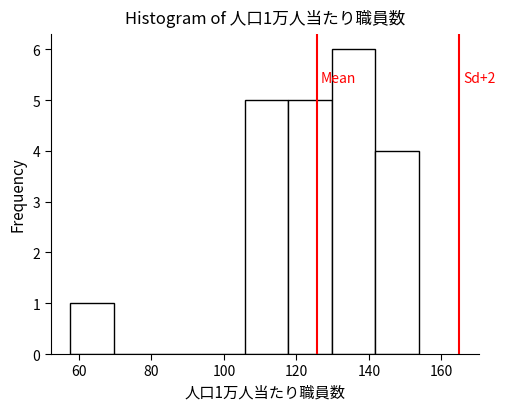

Which range on the x-axis has the tallest bar?

130 to 142